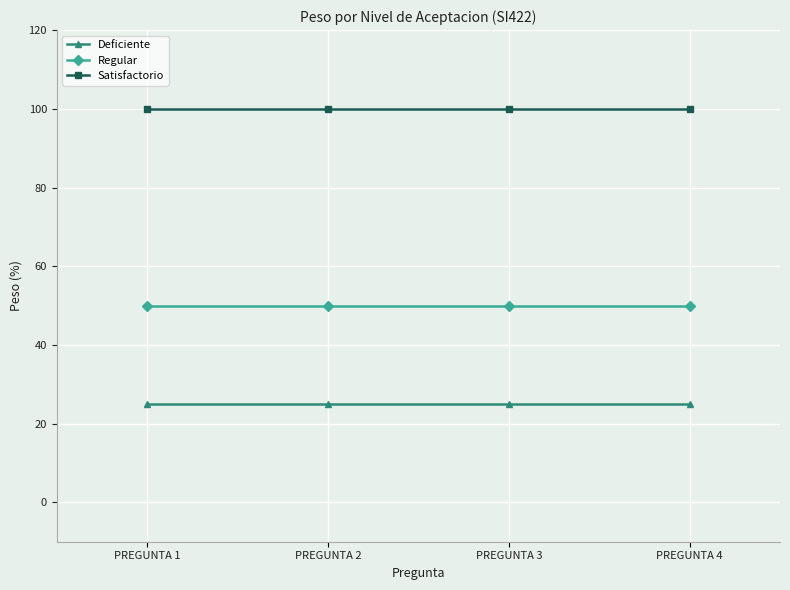

The Regular series shows 66 at PREGUNTA 4. True or false?

False